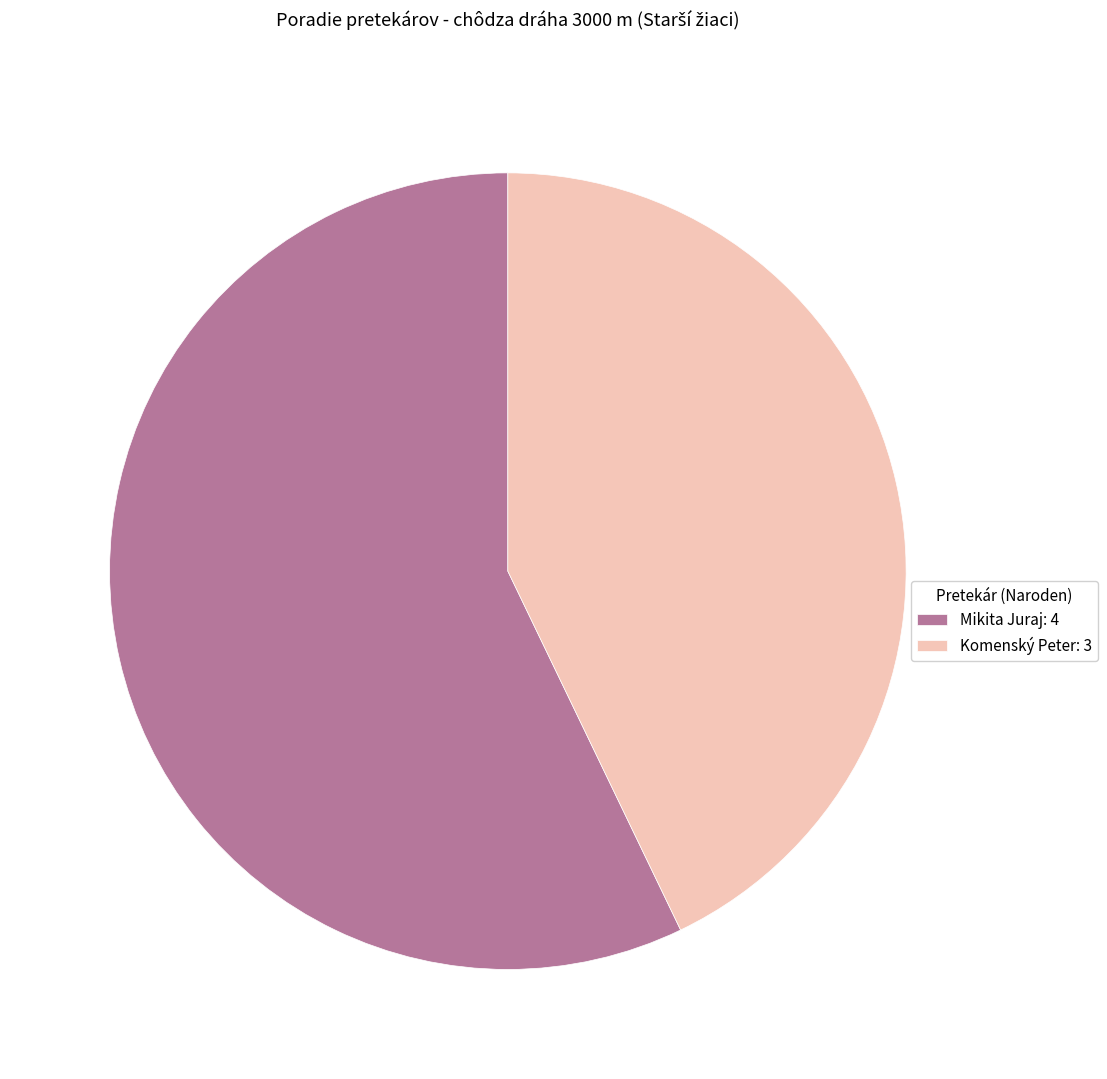

Does Komenský Peter represent more than half of the total?

No